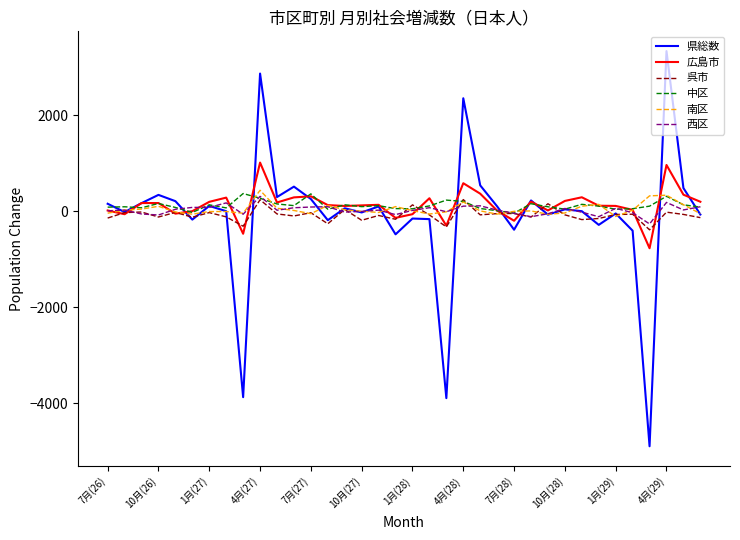

True or false: 県総数 and 南区 intersect in this chart.

True